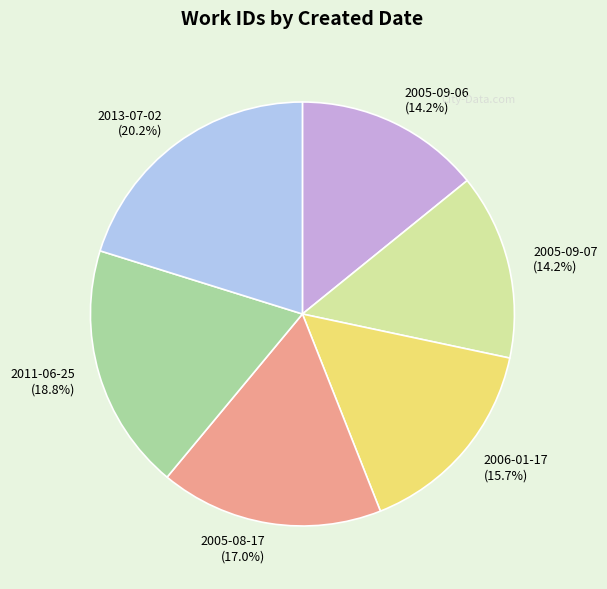

How many segments does this pie chart have?

6